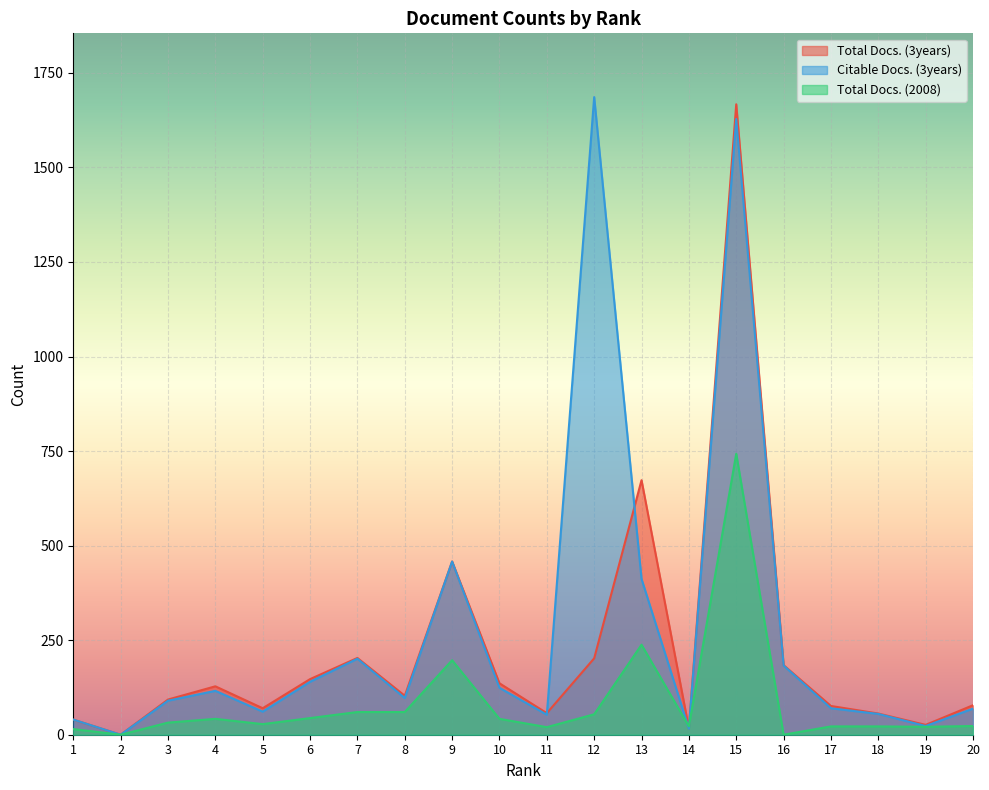

True or false: Citable Docs. (3years) has a value of 144 at 8.

False